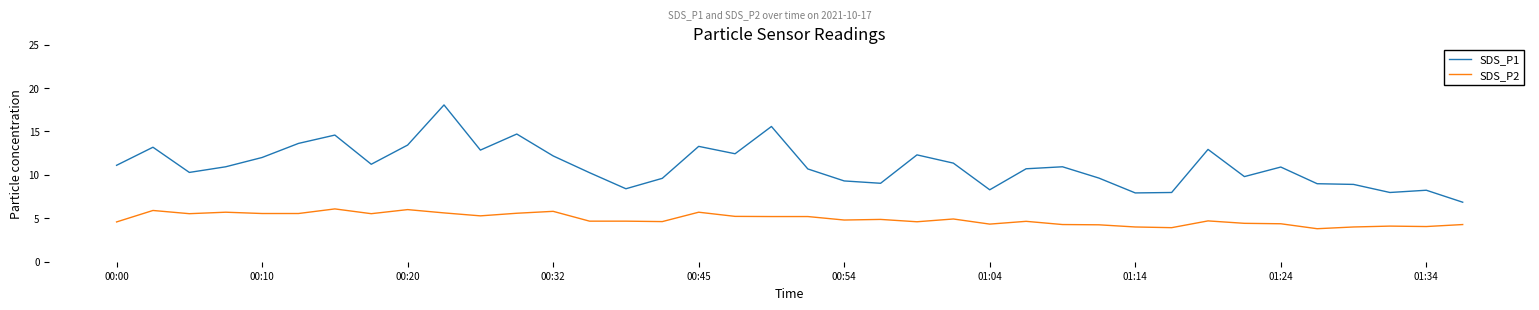

True or false: SDS_P1 and SDS_P2 cross at least once.

False